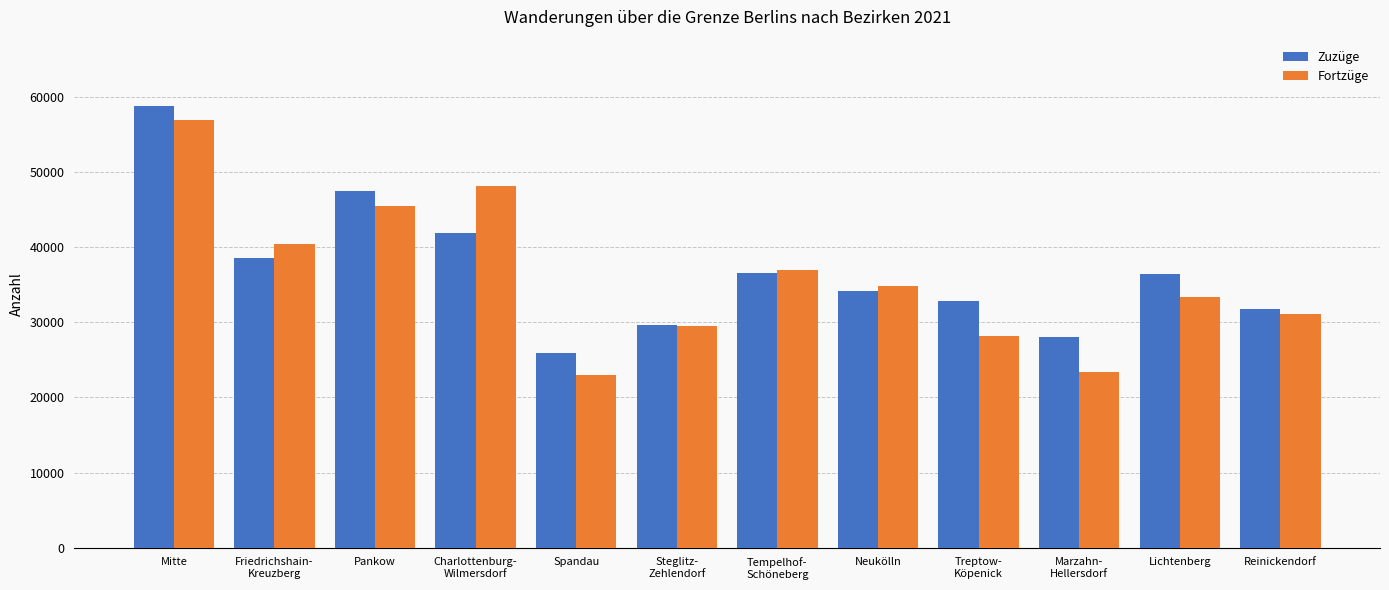

The value of Zuzüge at Lichtenberg is 36351. True or false?

True